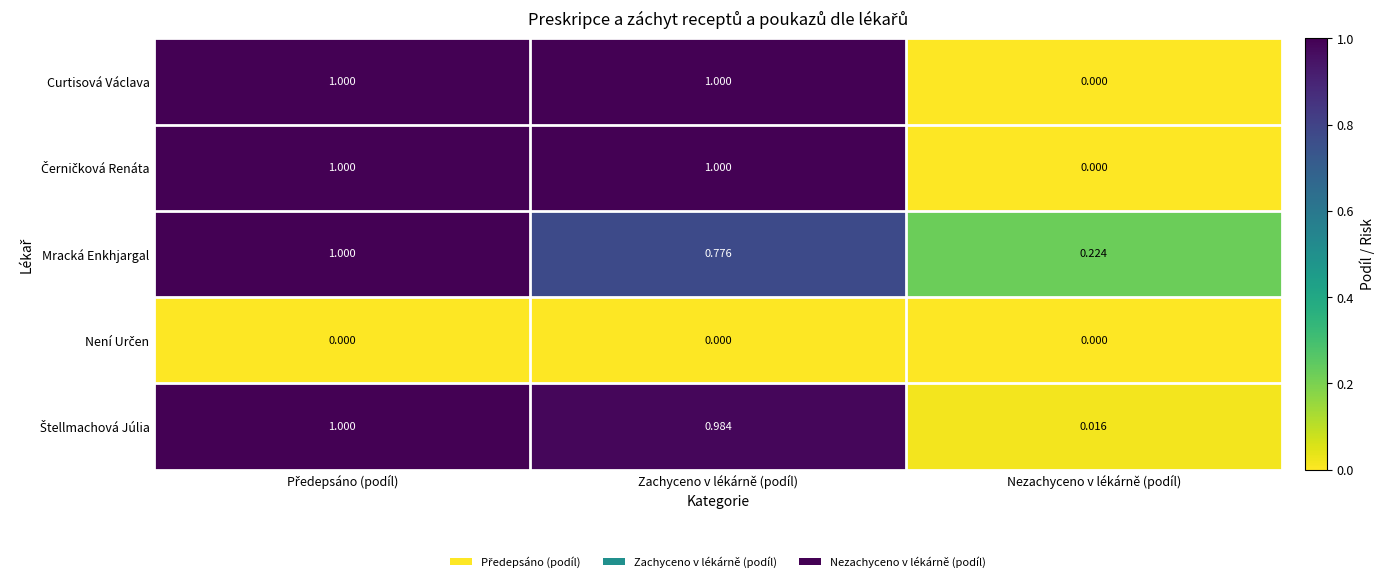

How many distinct data groups are displayed?

5